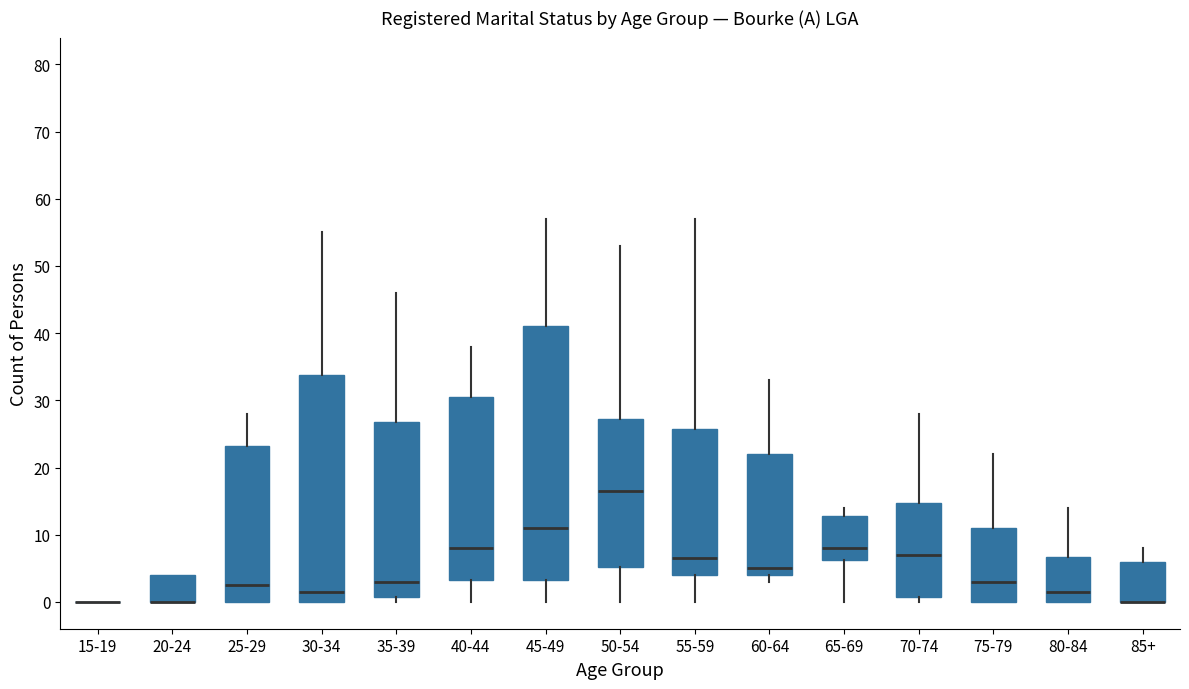

Reading left to right, read every box against the y-axis: the position of its median line, the range the box covers, and the ends of its whiskers. The values are not printed on the chart, so give them approximately, as read against the axis.

15-19: box collapsed to a line at 0, whiskers 0 to 0
20-24: median 0 (drawn on the box's lower edge), box 0 to 4, whiskers 0 to 4
25-29: median 3, box 0 to 23, whiskers 0 to 28
30-34: median 2, box 0 to 34, whiskers 0 to 55
35-39: median 3, box 1 to 27, whiskers 0 to 46
40-44: median 8, box 3 to 31, whiskers 0 to 38
45-49: median 11, box 3 to 41, whiskers 0 to 57
50-54: median 17, box 5 to 27, whiskers 0 to 53
55-59: median 7, box 4 to 26, whiskers 0 to 57
60-64: median 5, box 4 to 22, whiskers 3 to 33
65-69: median 8, box 6 to 13, whiskers 0 to 14
70-74: median 7, box 1 to 15, whiskers 0 to 28
75-79: median 3, box 0 to 11, whiskers 0 to 22
80-84: median 2, box 0 to 7, whiskers 0 to 14
85+: median 0 (drawn on the box's lower edge), box 0 to 6, whiskers 0 to 8